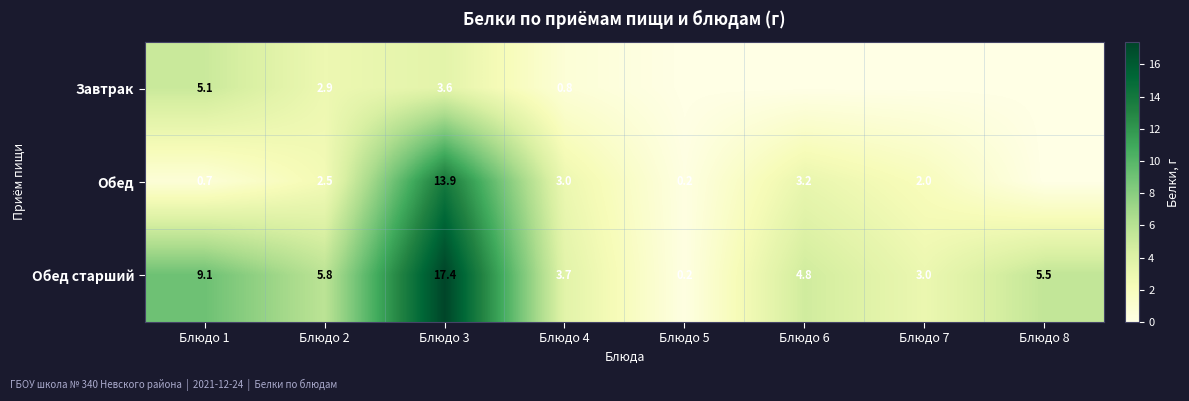

Is the value of Обед at Блюдо 1 greater than the value of Обед старший at Блюдо 7?

No